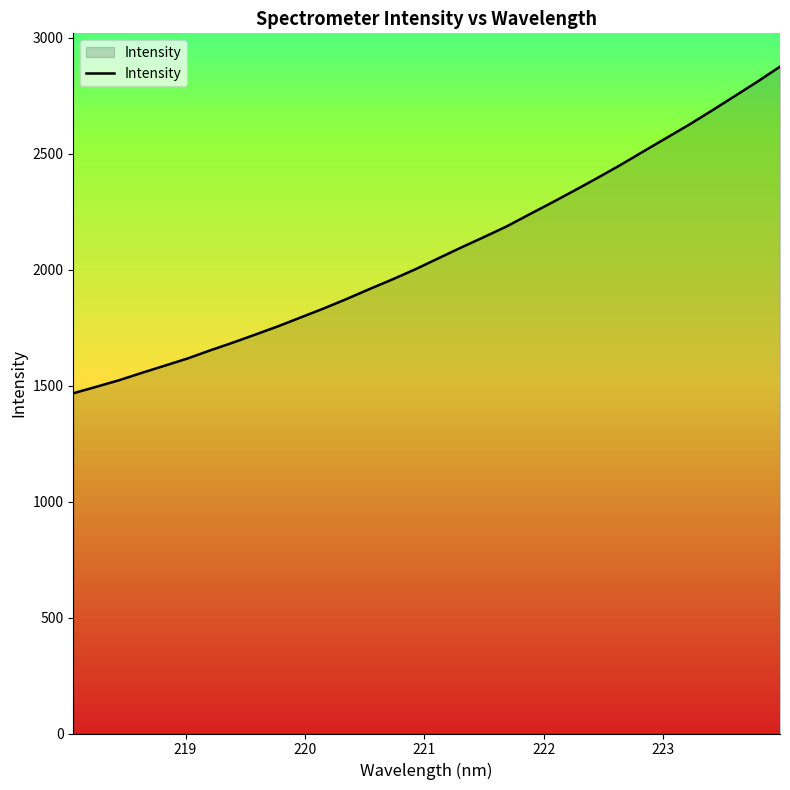

What is the smallest value displayed?

1467.1